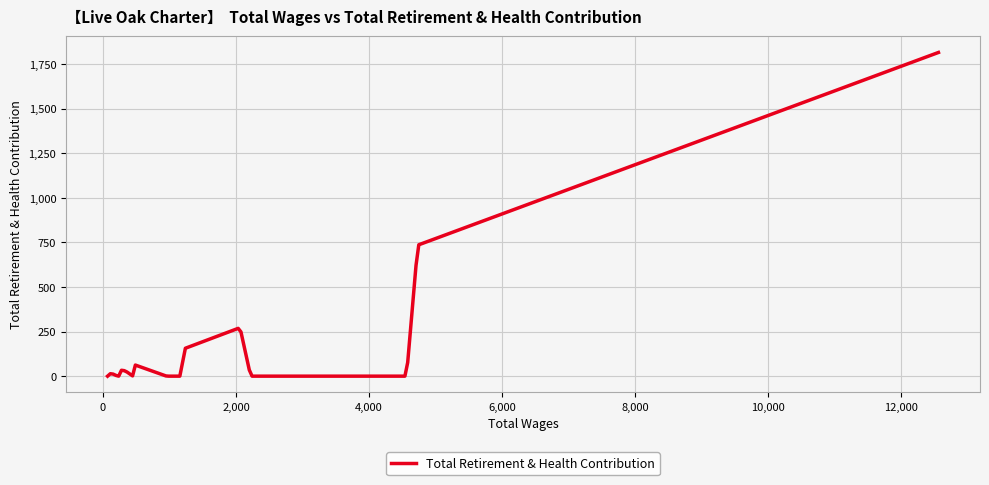

What is the difference between the maximum and minimum values?

1816.0